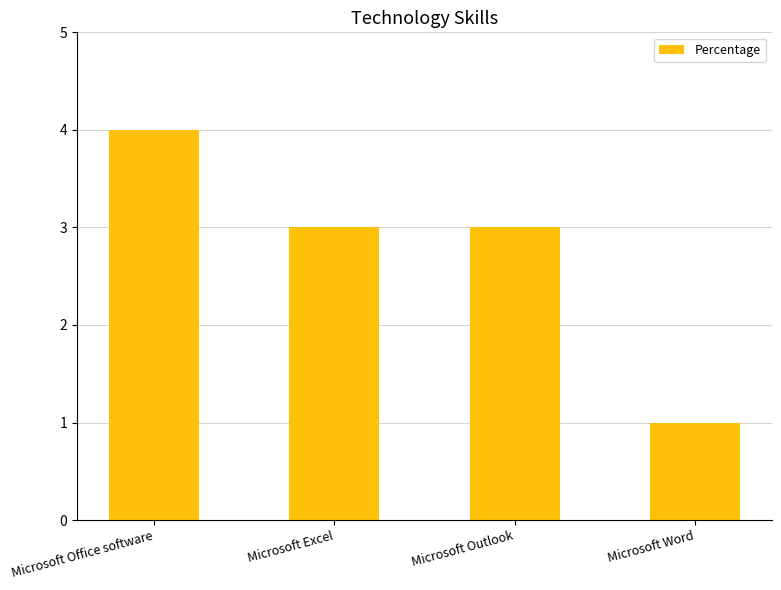

Reading right to left, what are all the values shown in this chart?

1	3	3	4